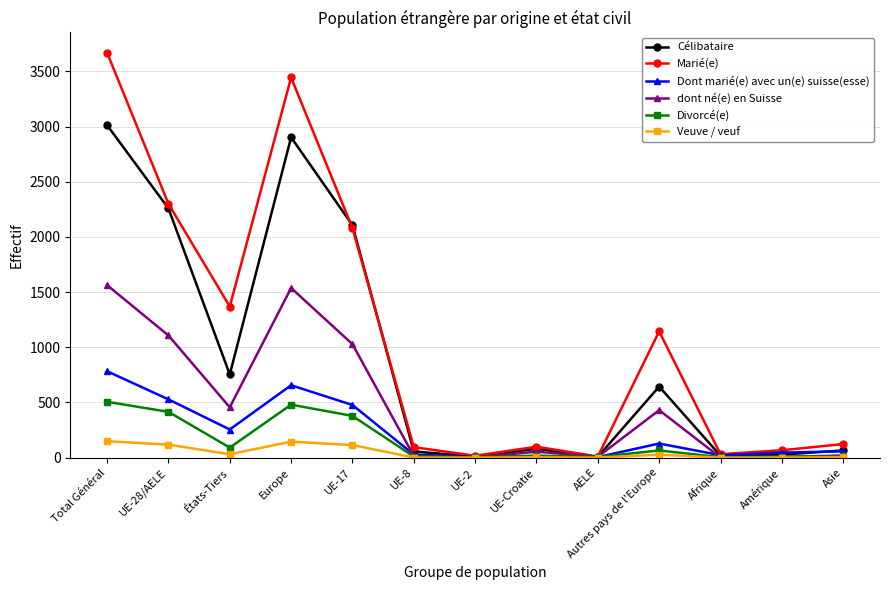

What is the total value across all series at Total Général?

9682